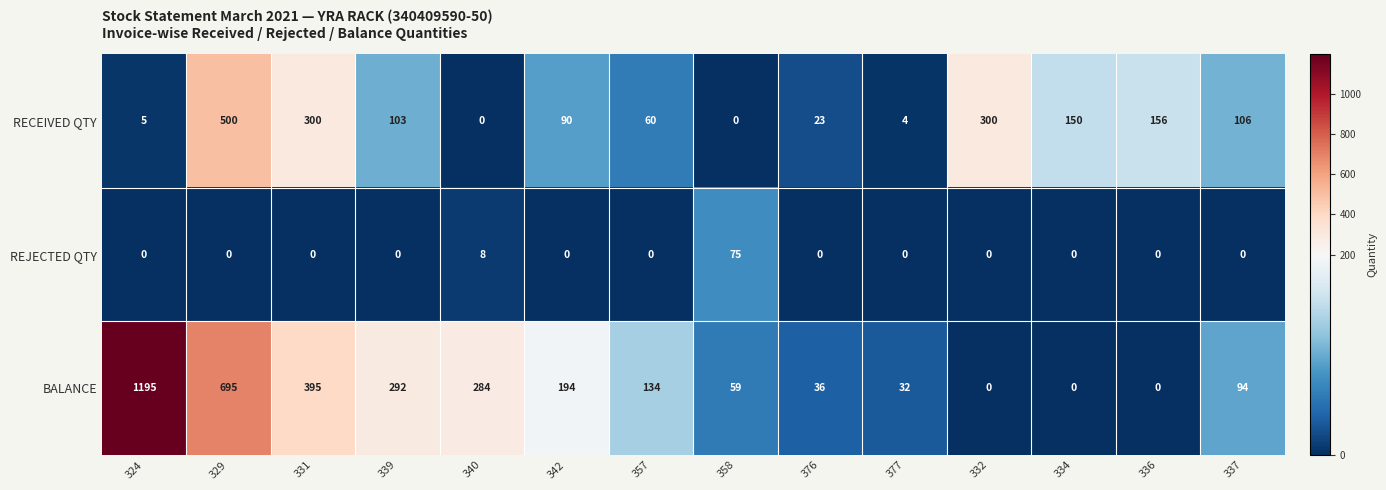

Which series has the largest total across all categories?

BALANCE